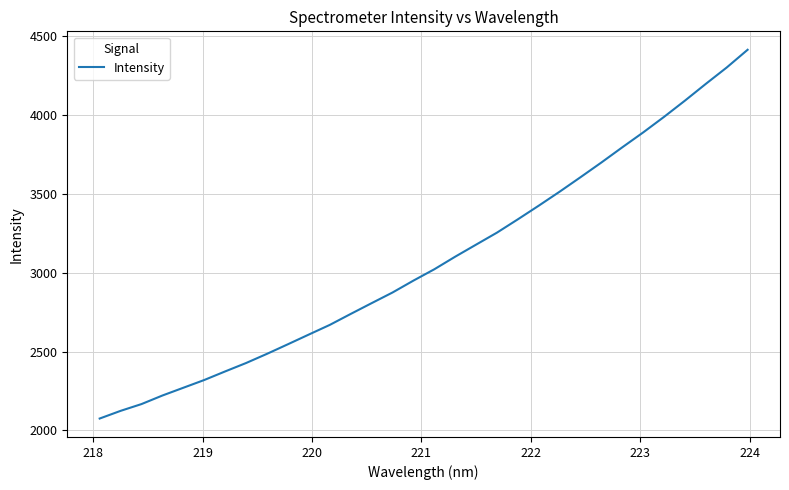

Does the chart have visible grid lines?

Yes